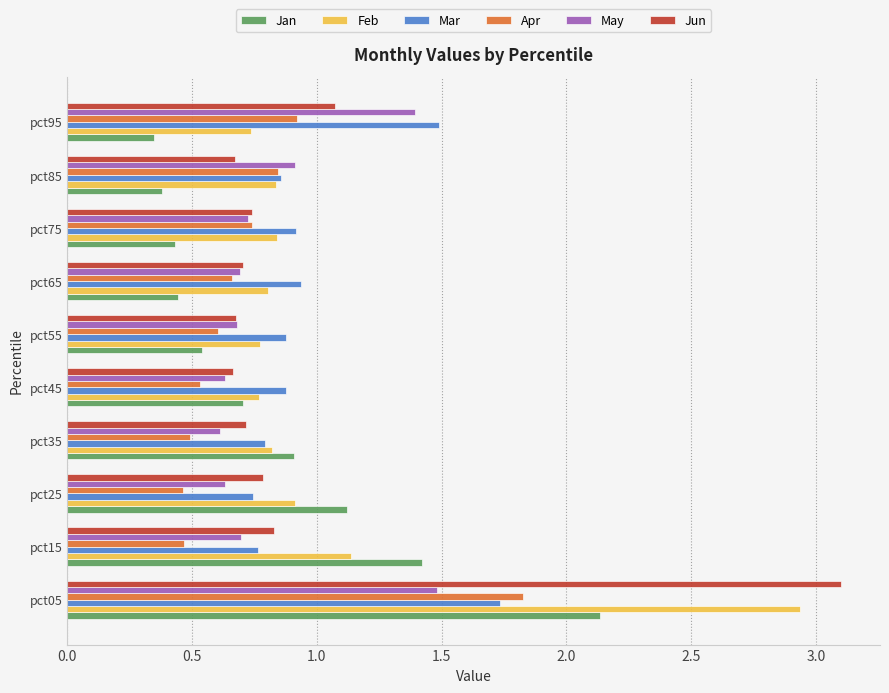

True or false: May has a value of 0.6 at pct45.

True